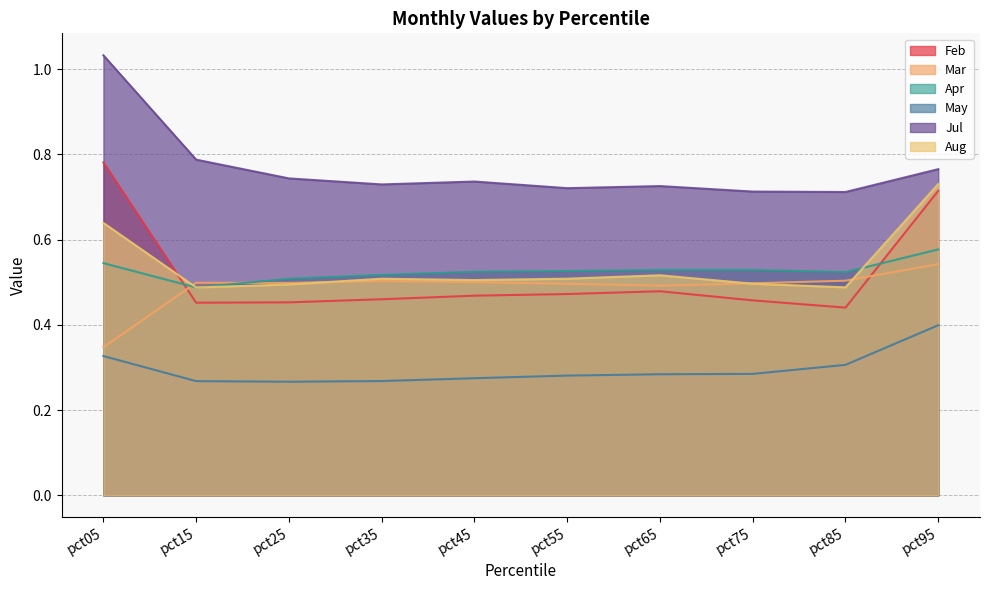

How many May values are between 0 and 1?

10